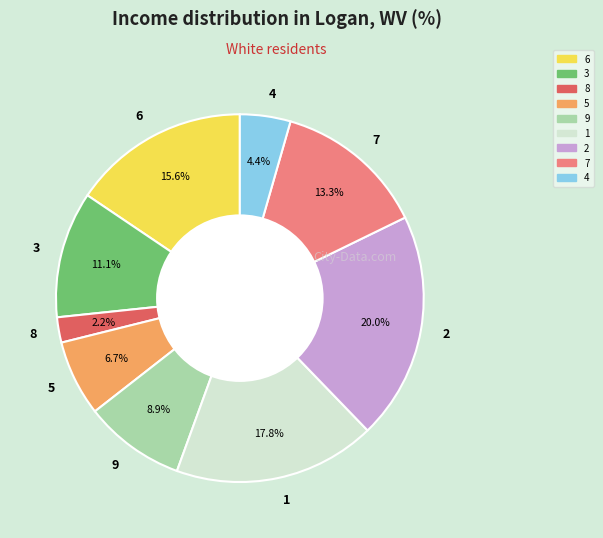

Which slice is the largest?

2